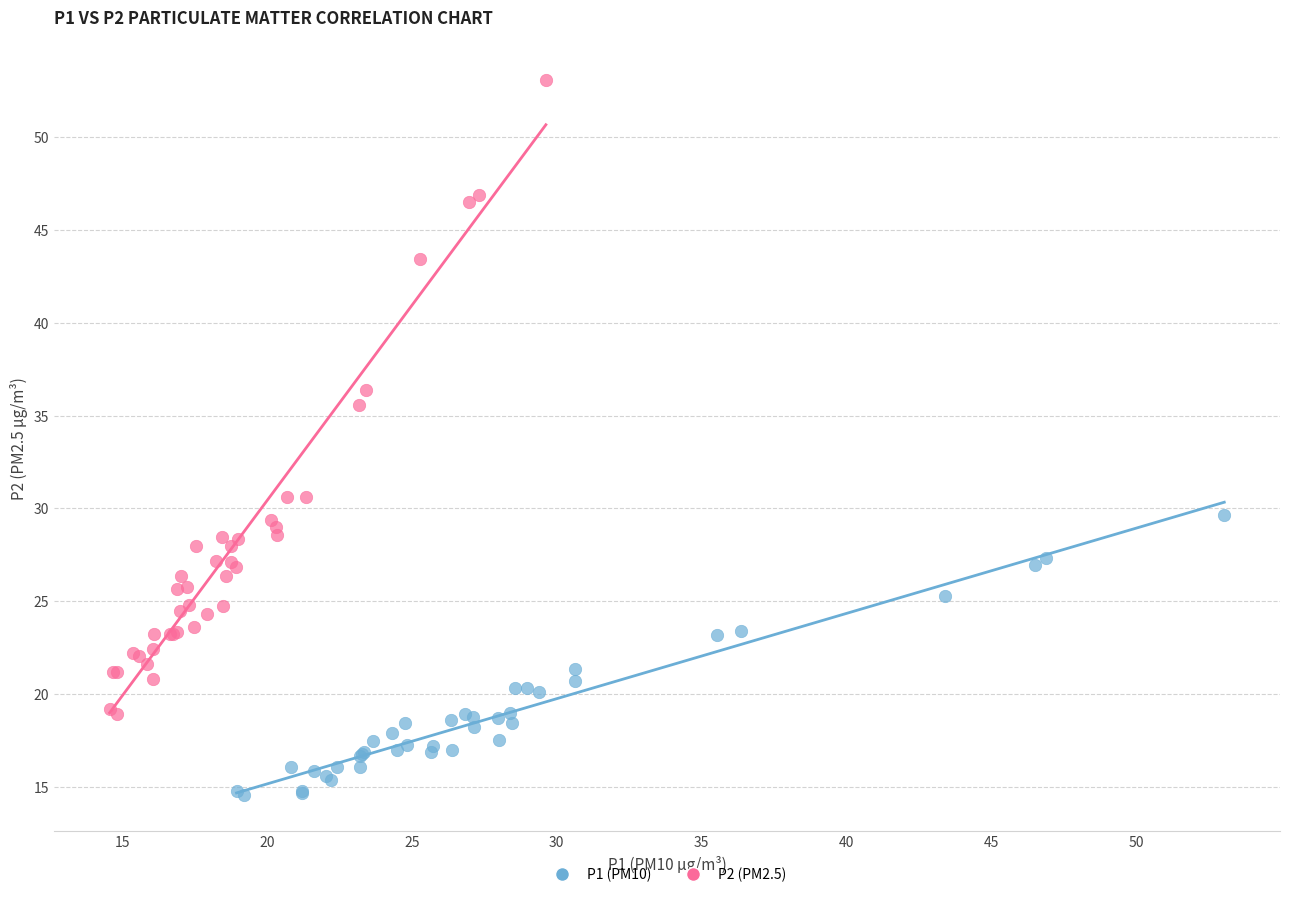

Which series reaches the minimum Y coordinate?

P1 (PM10)